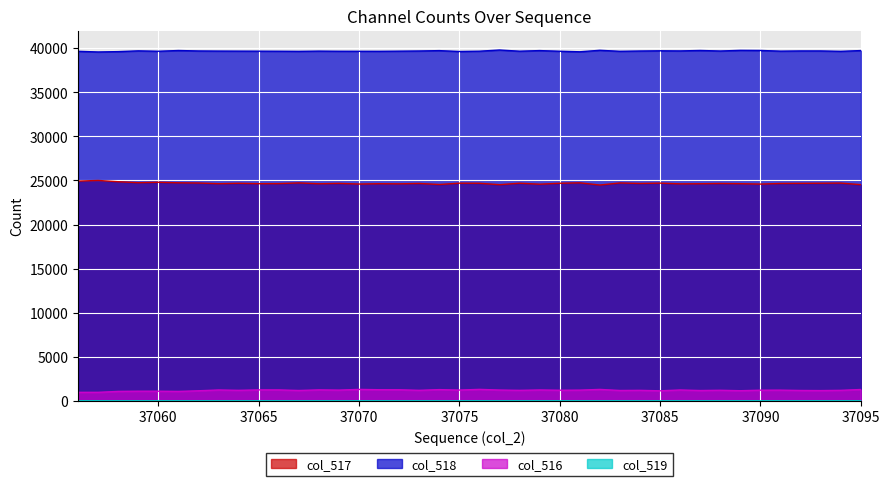

At which category is the sum across all series the highest?

37076